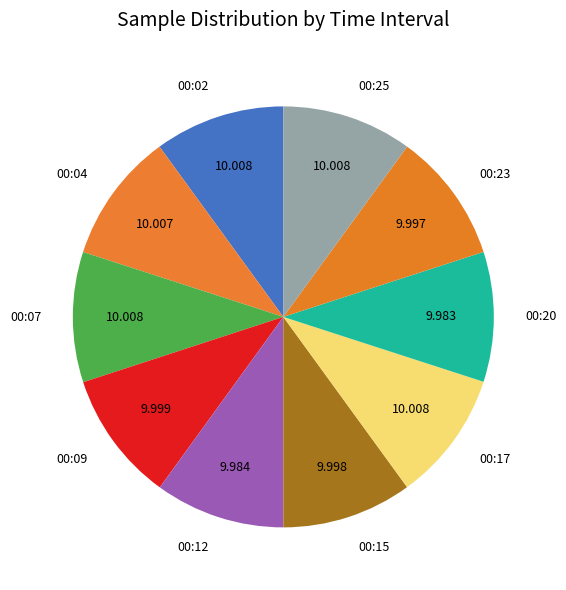

Is there a majority slice in this chart?

No